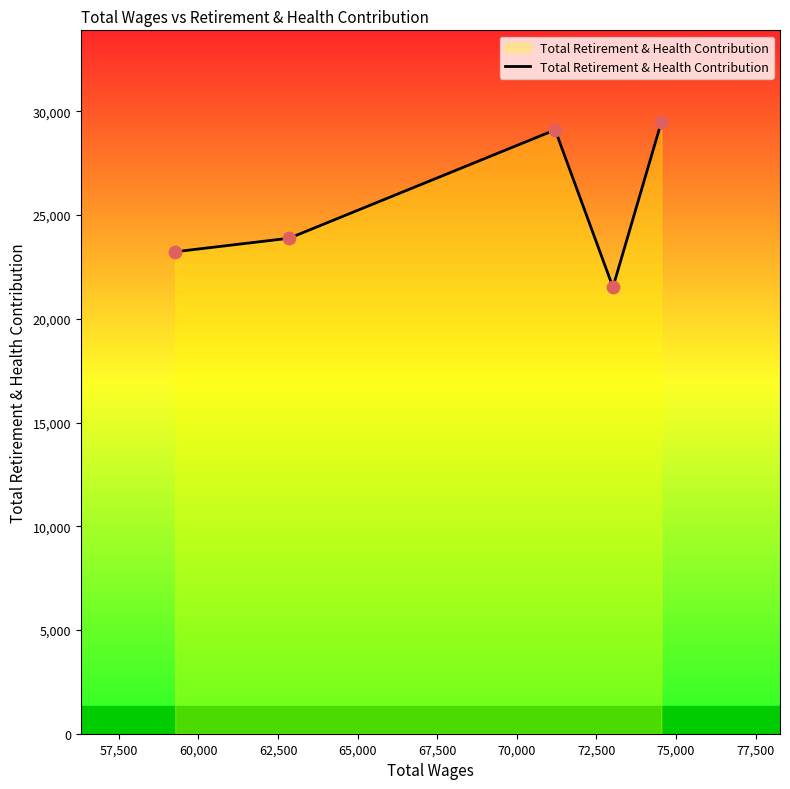

What is the maximum value shown in the chart?

29481